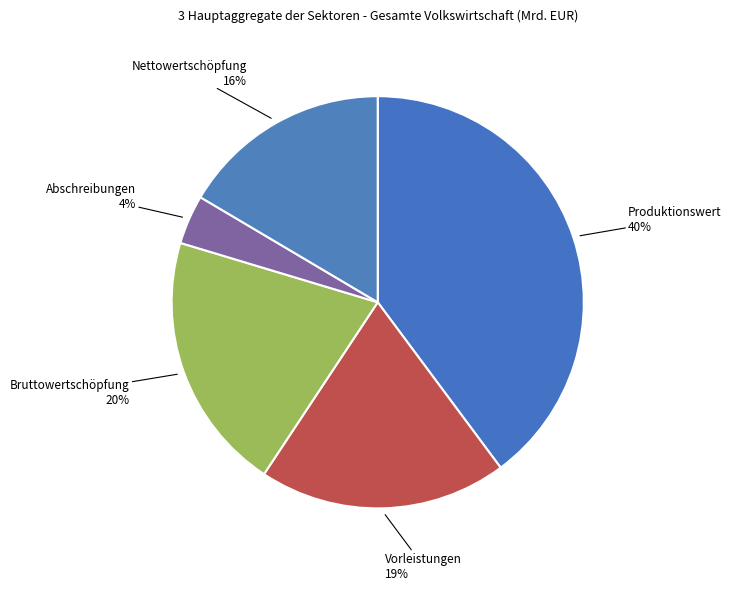

To the nearest percent, what is the average slice percentage?

20%